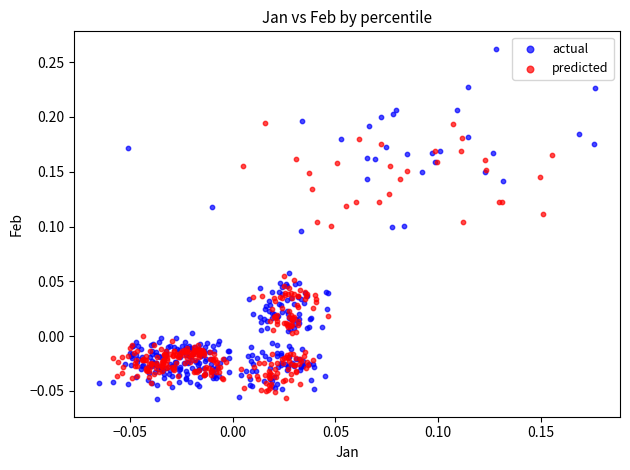

Which series contains the highest Y value?

actual